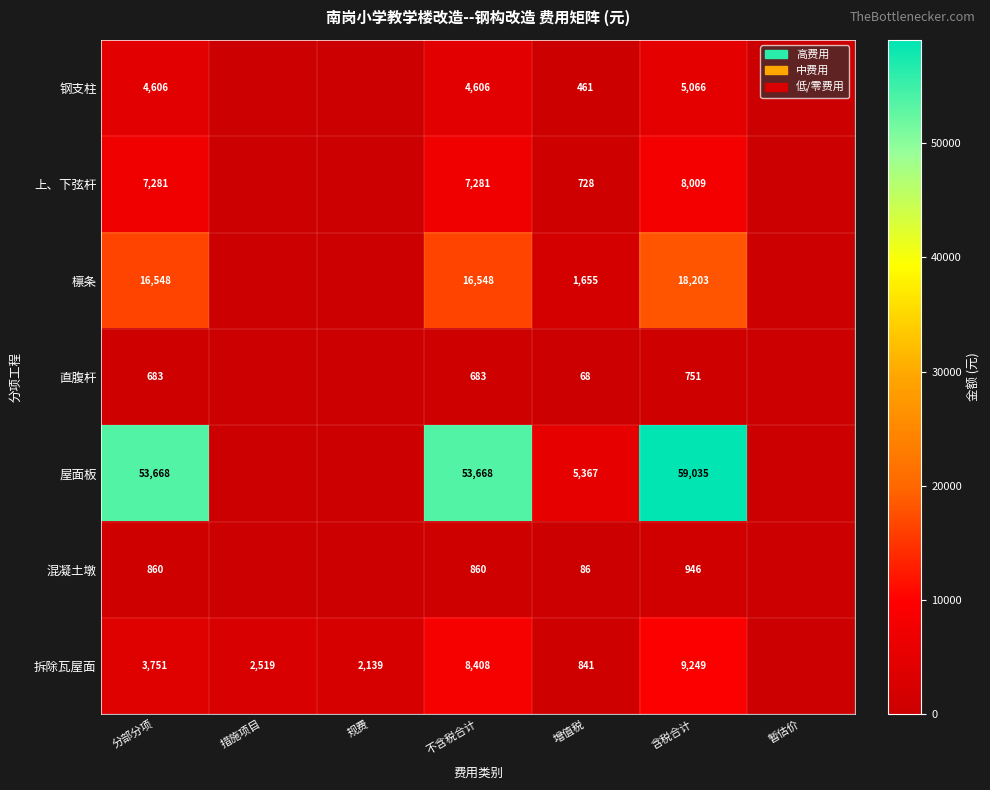

How many categories are shown in the chart?

7